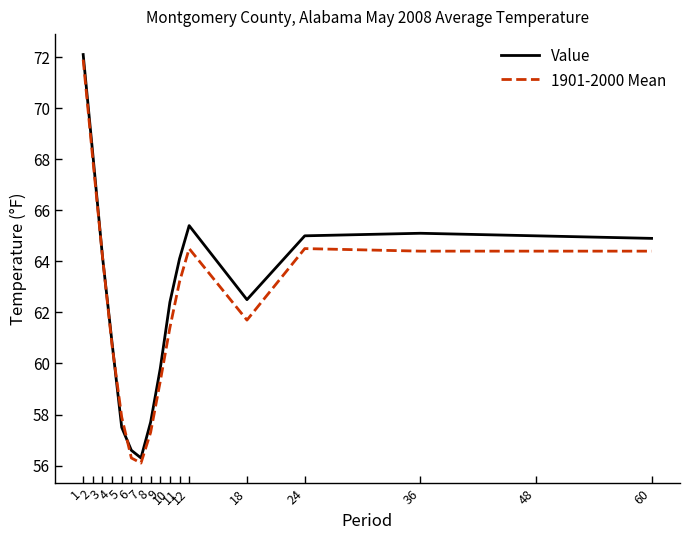

What is the value of the 1901-2000 Mean point at the 2nd from the left?

68.0